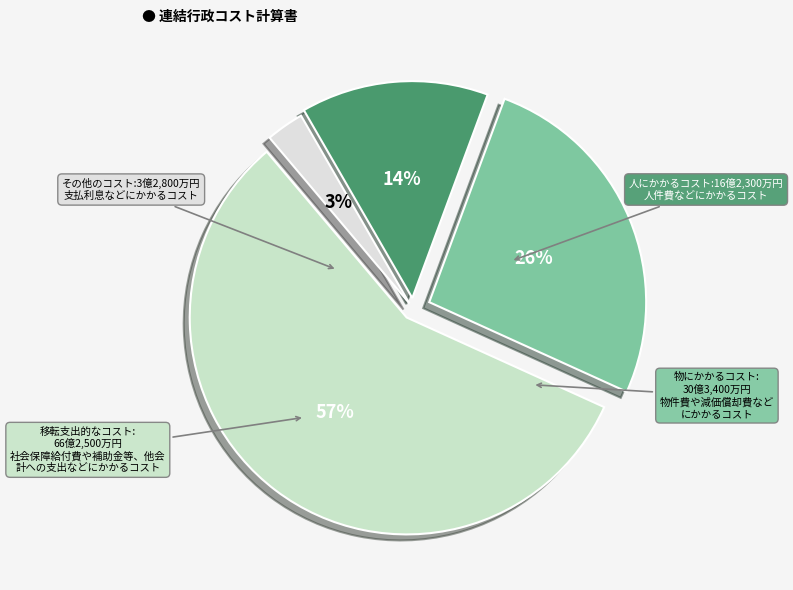

To the nearest percent, what is the average slice percentage?

25%